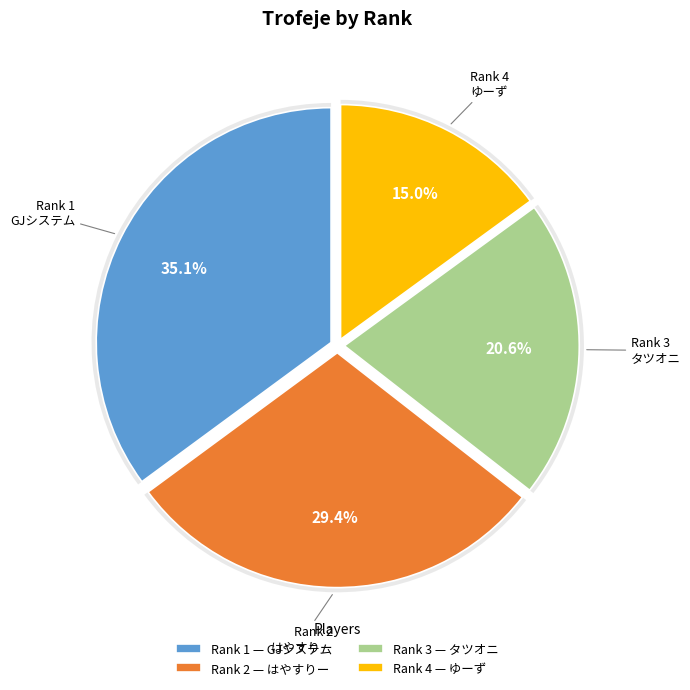

Is it true that 1 is 46% of the pie?

False